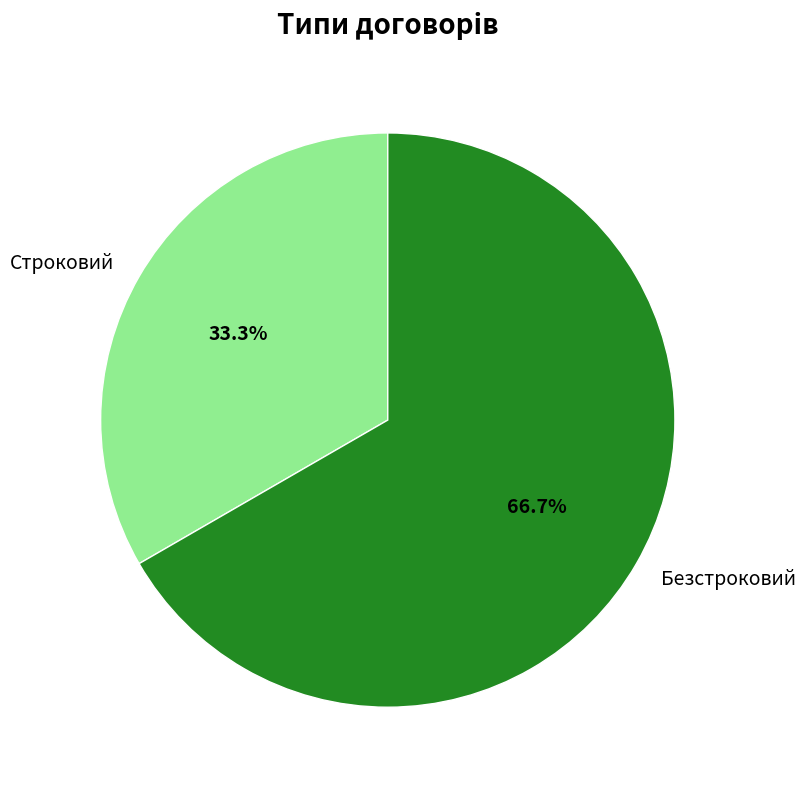

Which slice represents more than half of the pie?

Безстроковий